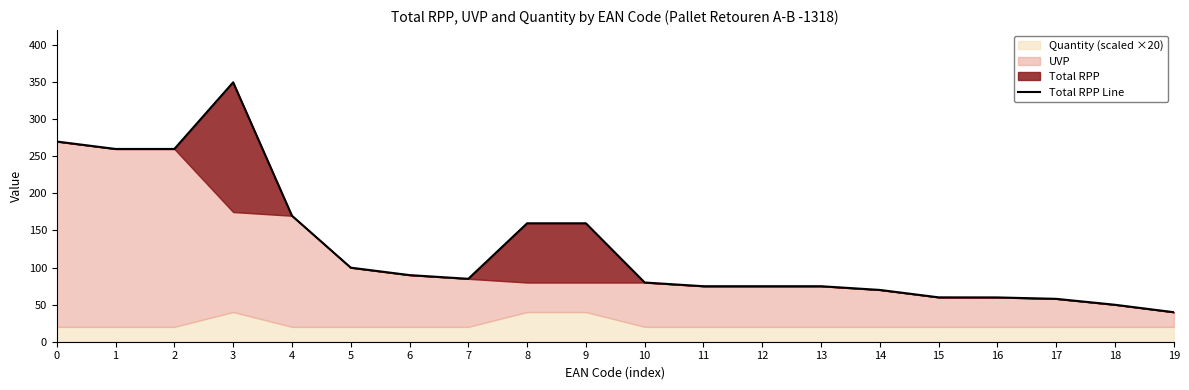

What is the ratio of the value at 7 to the value at 1?

0.3